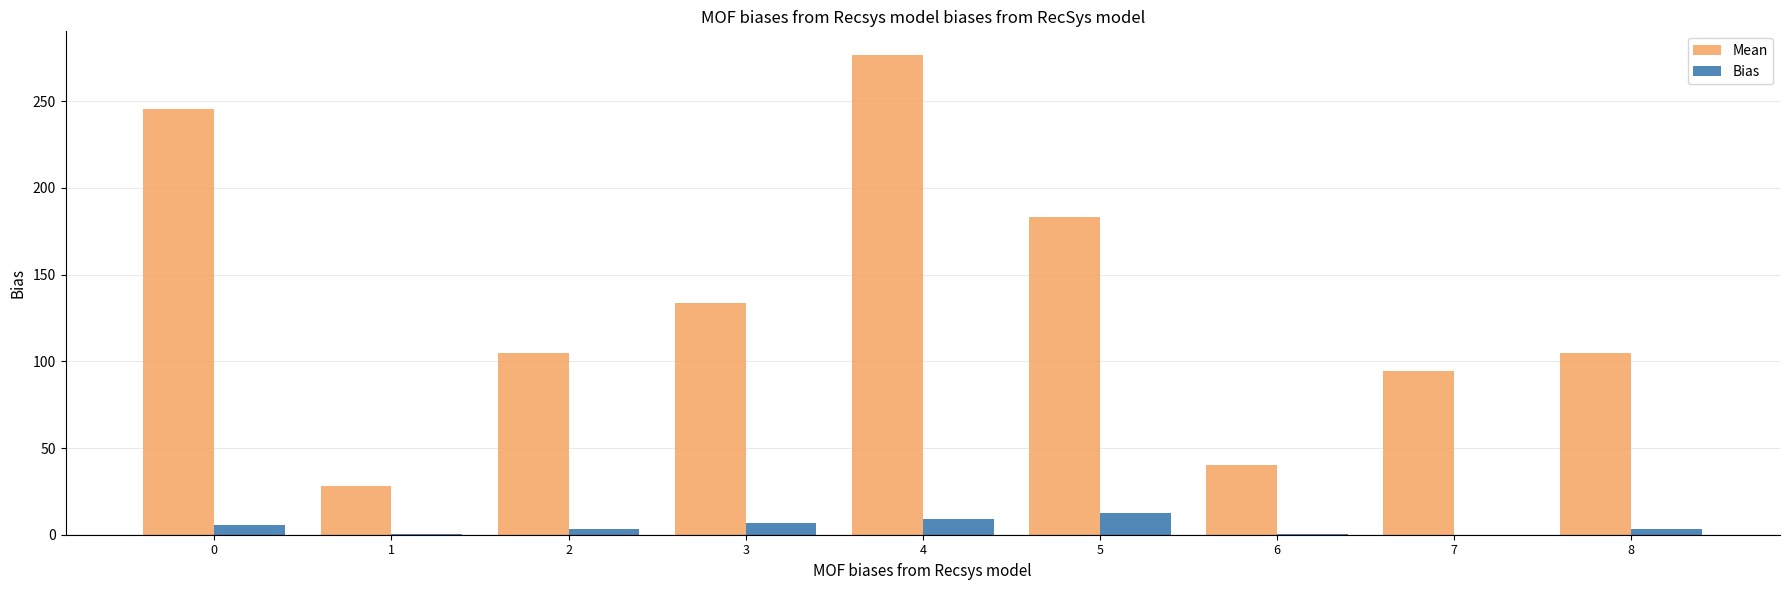

Which label corresponds to the largest value in the chart?

4